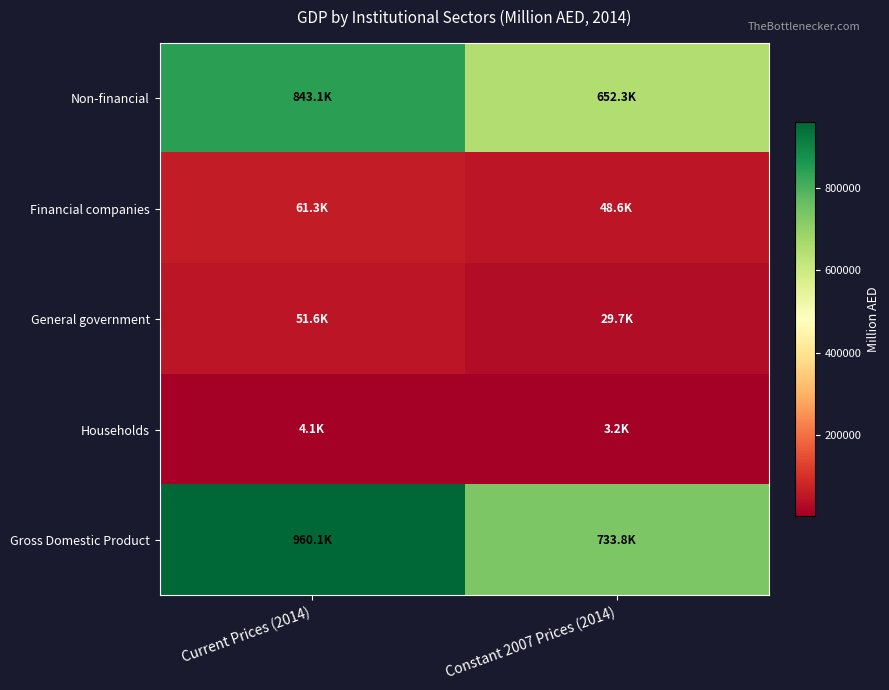

Which series has the largest total across all categories?

Gross Domestic Product